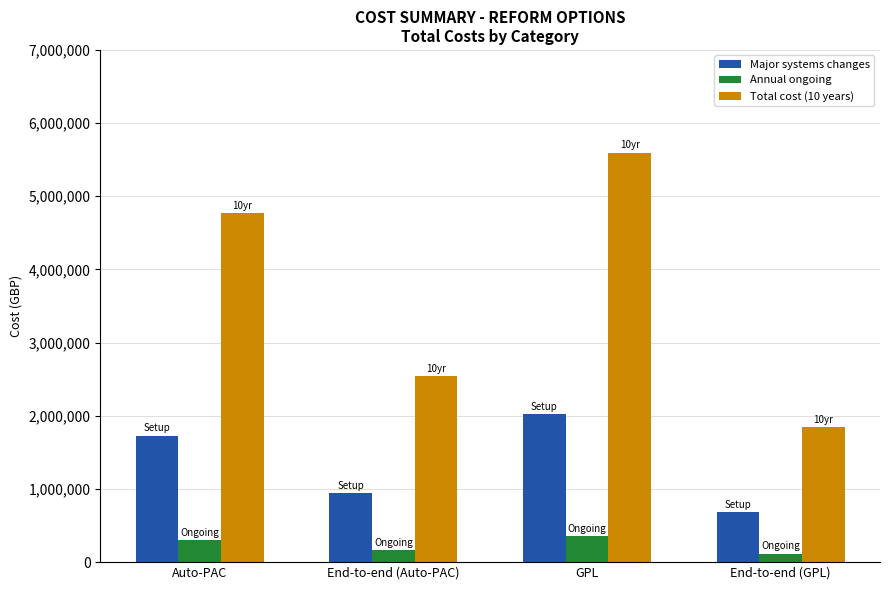

At which label does Total cost (10 years) reach its peak?

GPL